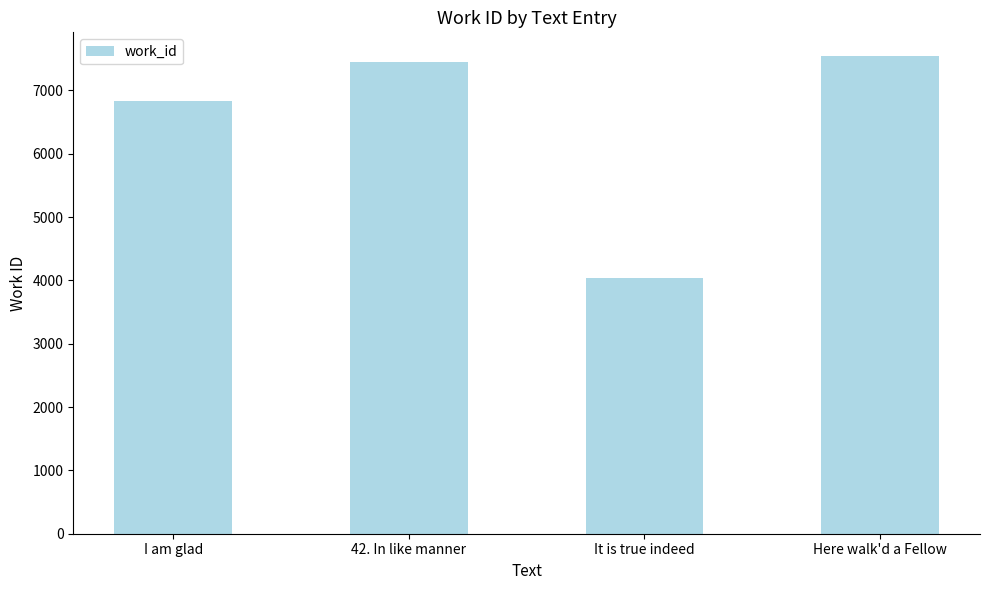

What value does the data have at It is true indeed?

4040